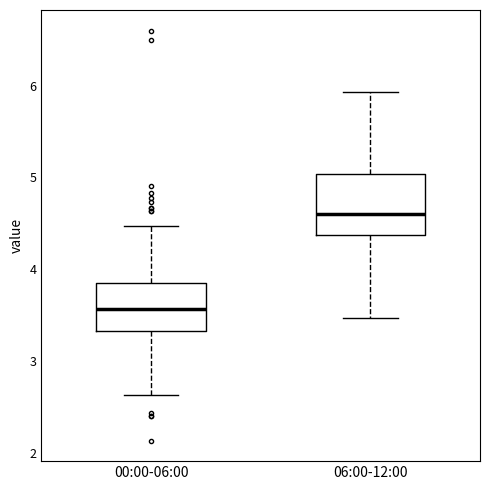

Where is the upper edge of the box for 00:00-06:00 on the y-axis? The values are not printed on the chart, so give them approximately, as read against the axis.

3.8